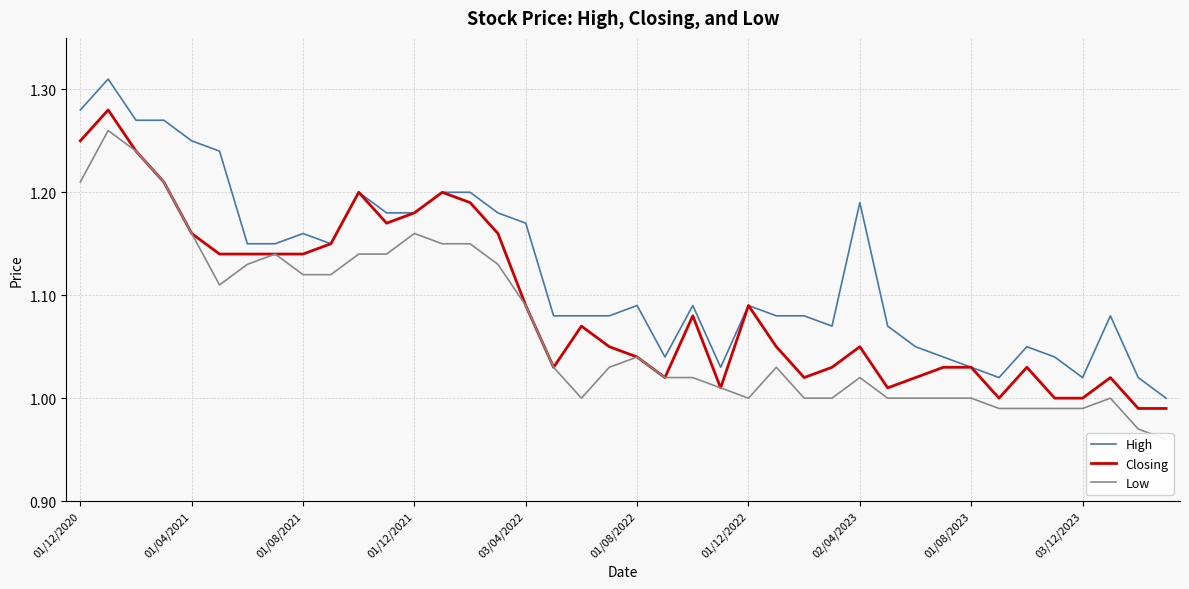

At 25, list the series in order from largest to smallest.

High, Closing, Low